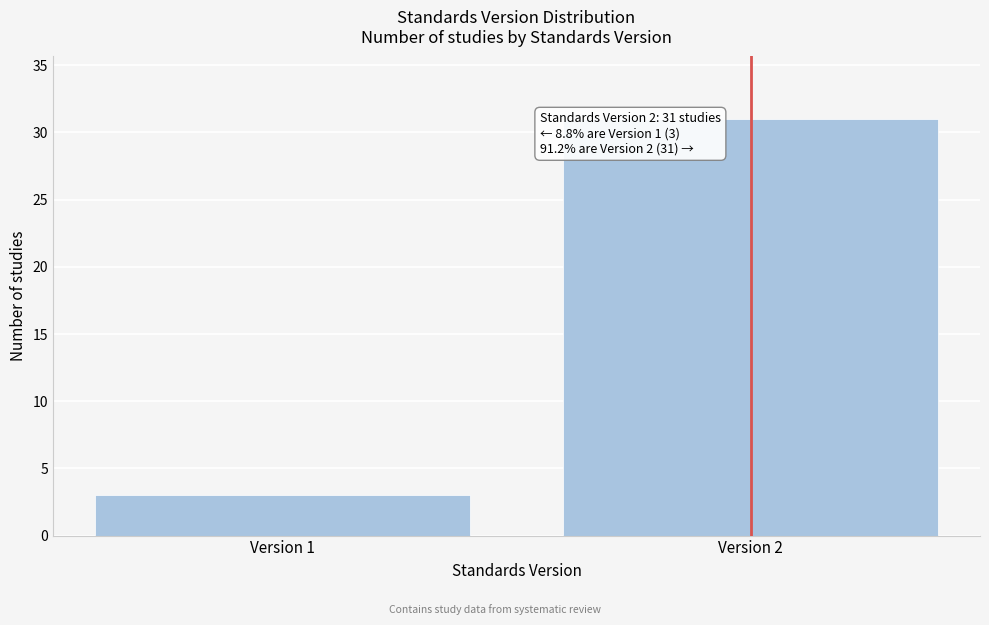

Reading right to left, transcribe all the data shown in this chart.

Version 2=31	Version 1=3